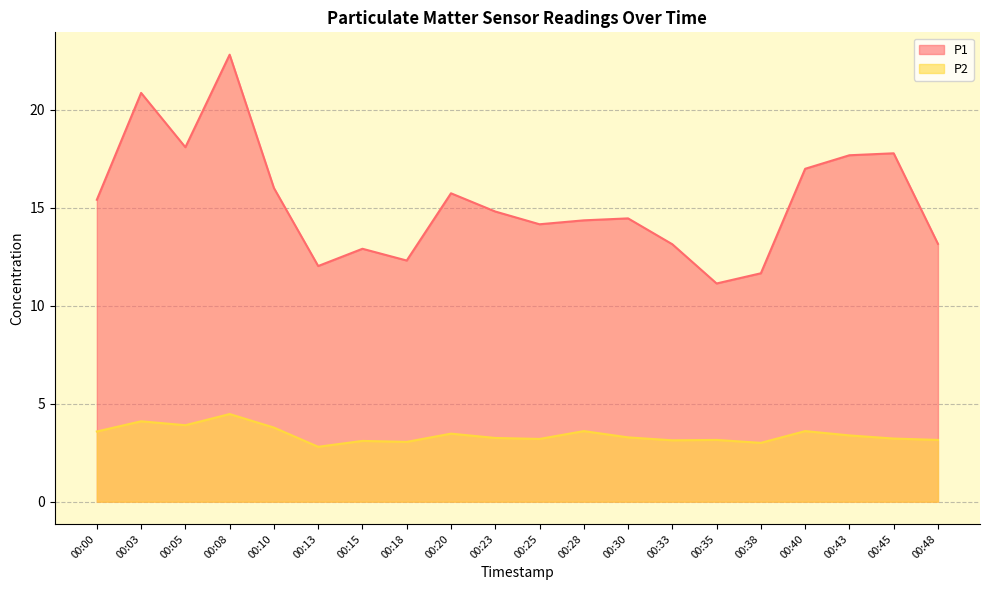

List the labels in order of P1 value, smallest first.

00:35, 00:38, 00:13, 00:18, 00:15, 00:33, 00:48, 00:25, 00:28, 00:30, 00:23, 00:00, 00:20, 00:10, 00:40, 00:43, 00:45, 00:05, 00:03, 00:08